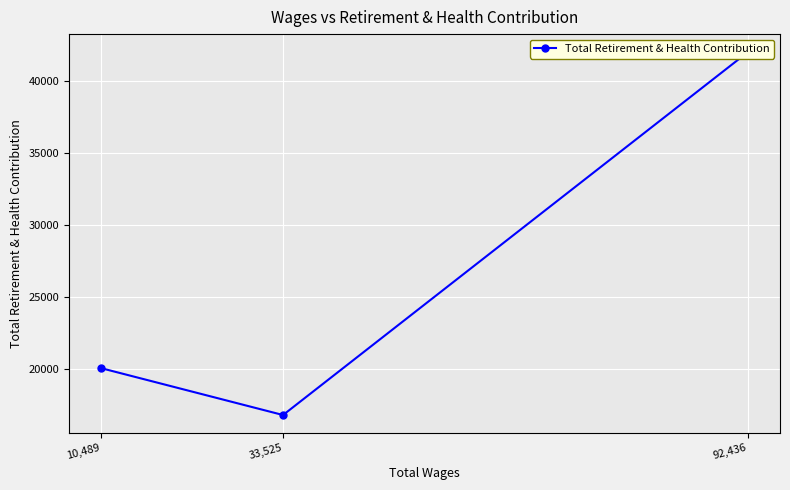

Reading left to right, extract all data points from this chart.

92,436=41961	33,525=16830	10,489=20073